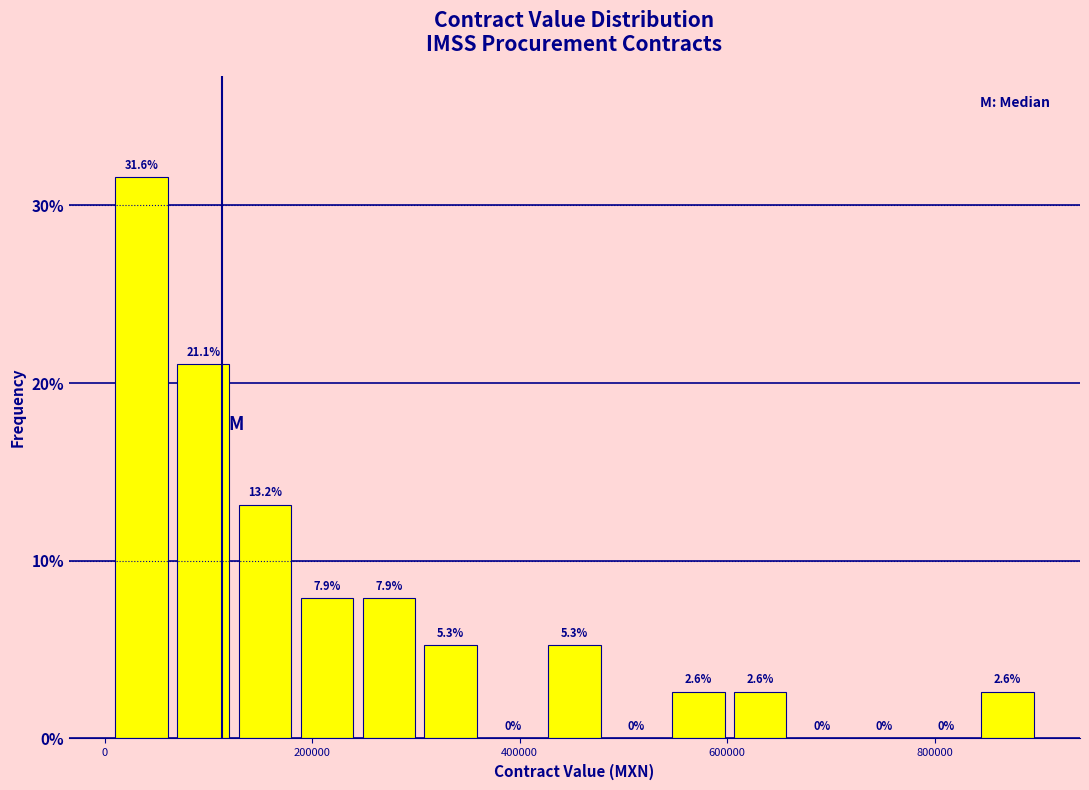

Read against the x-axis, roughly where is the centre of the tallest bar?

40000